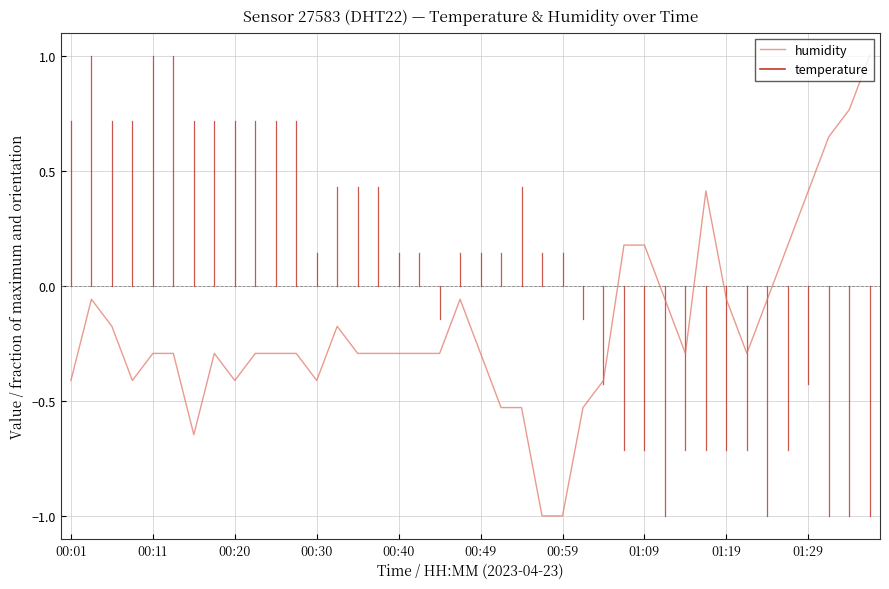

What is the minimum value shown in the chart?

-1.0